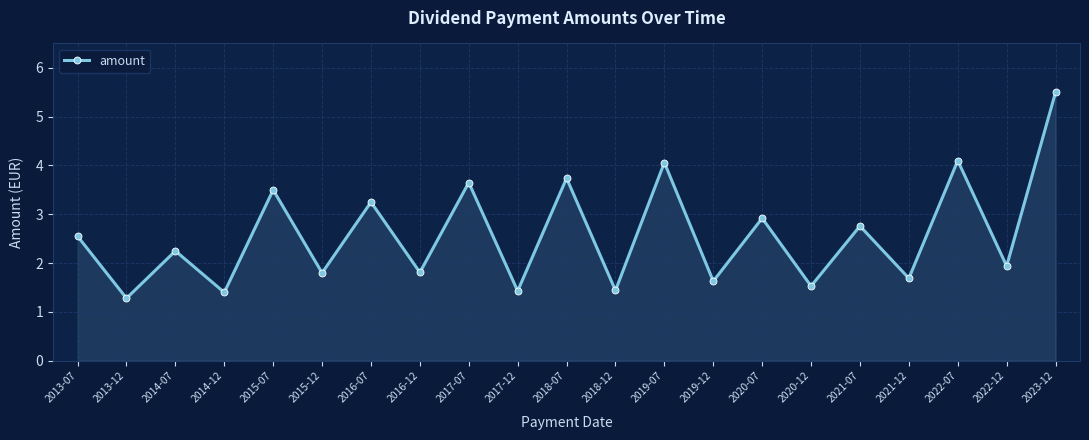

How many distinct data groups are displayed?

1